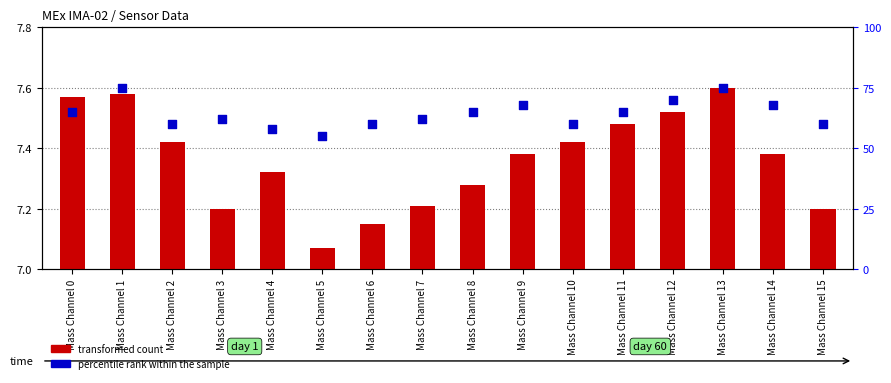

Which series has the largest total across all categories?

percentile rank within the sample